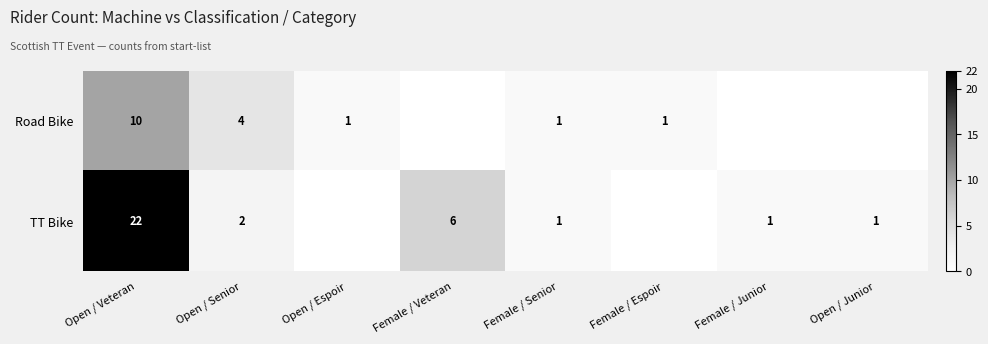

The TT Bike series shows 3 at Female / Veteran. True or false?

False